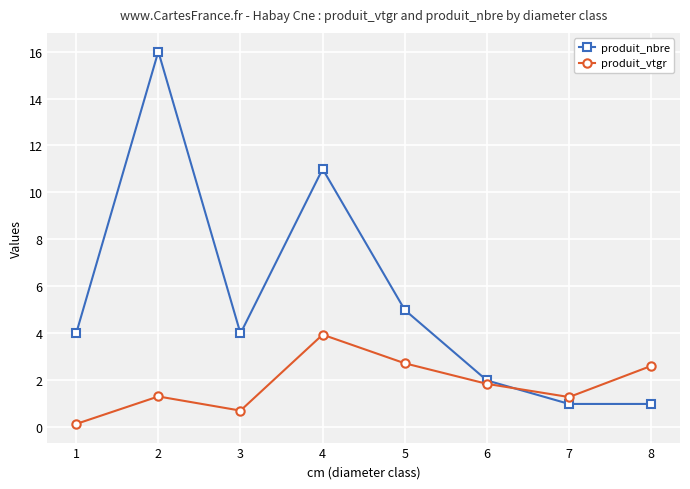

At how many categories does at least one series exceed 3?

5